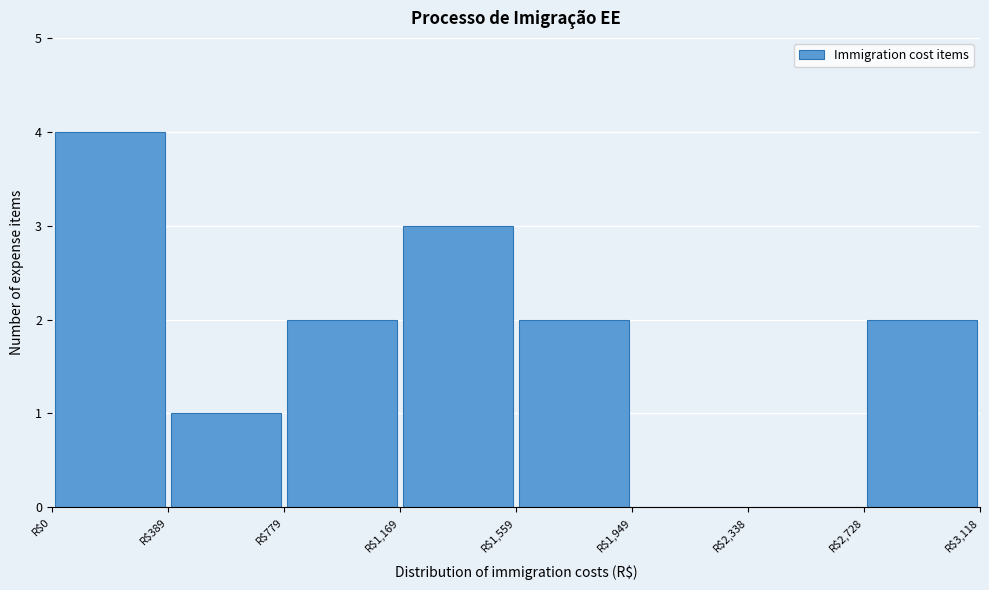

What is the height of the bar covering 800 to 1150 on the x-axis? Neither the bar edges nor the heights are printed on the chart, so give them approximately, as read against the axes.

2